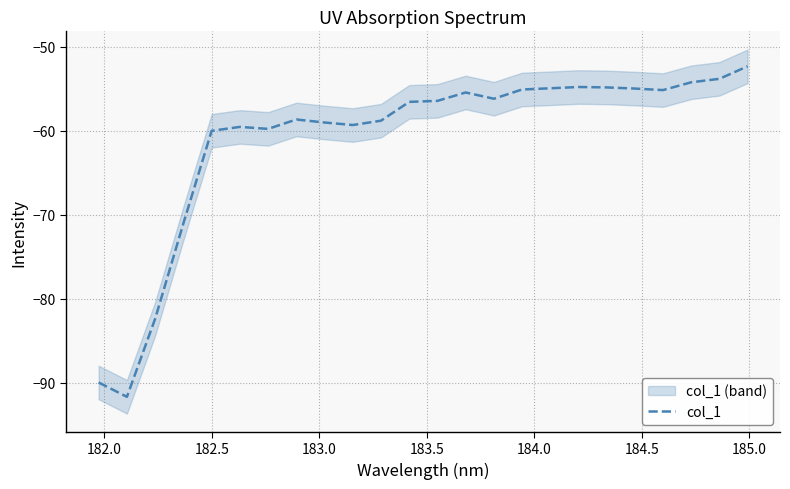

Does the chart display data point markers on the line(s)?

No